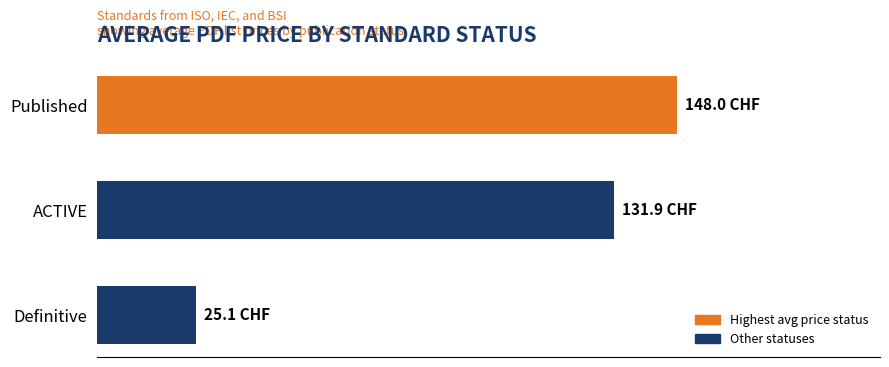

Rank the categories by value from lowest to highest.

Definitive, ACTIVE, Published